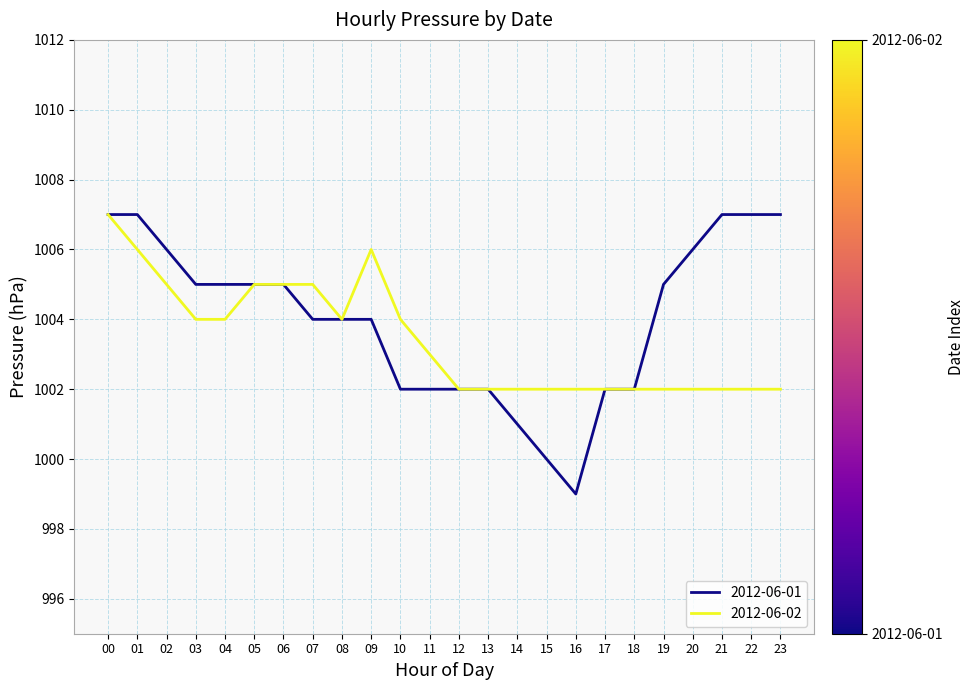

At which category is the sum across all series the highest?

00